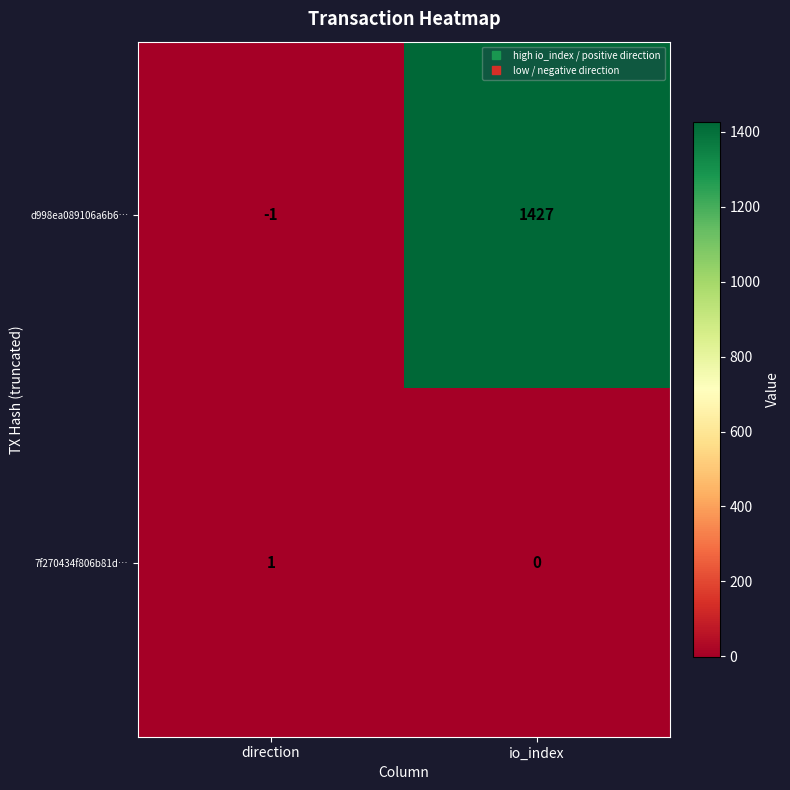

Between direction and io_index, which series saw the biggest shift?

d998ea089106a6b6…